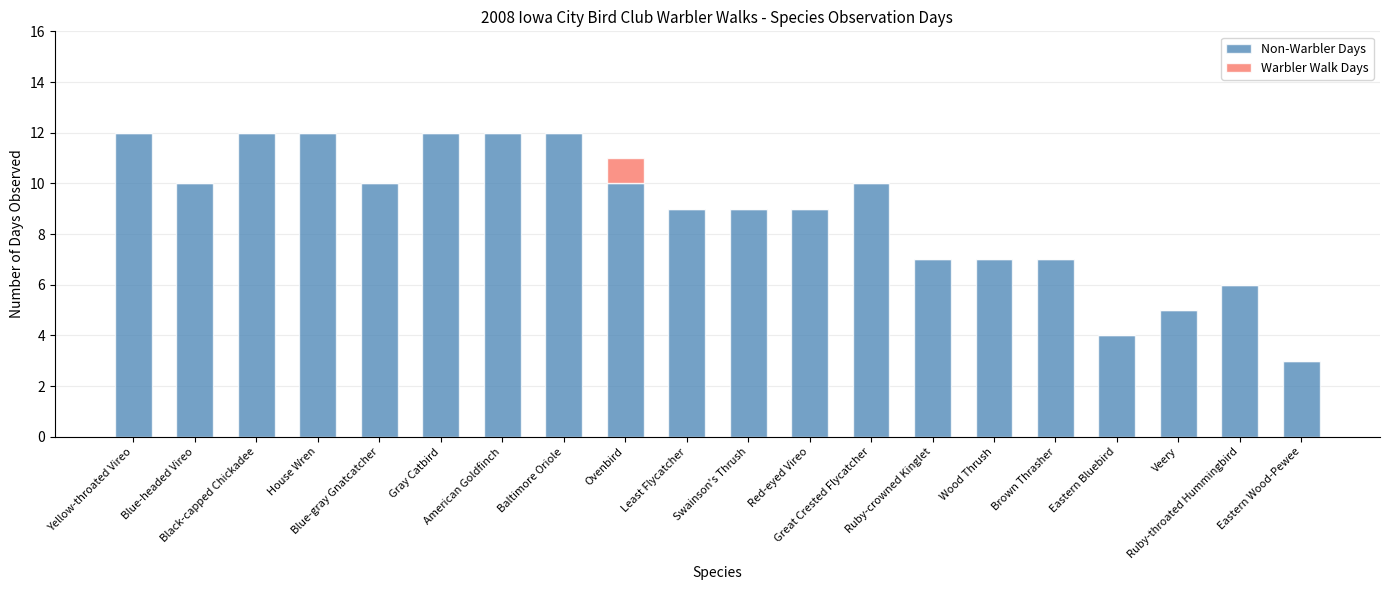

How many series are shown in this chart?

2